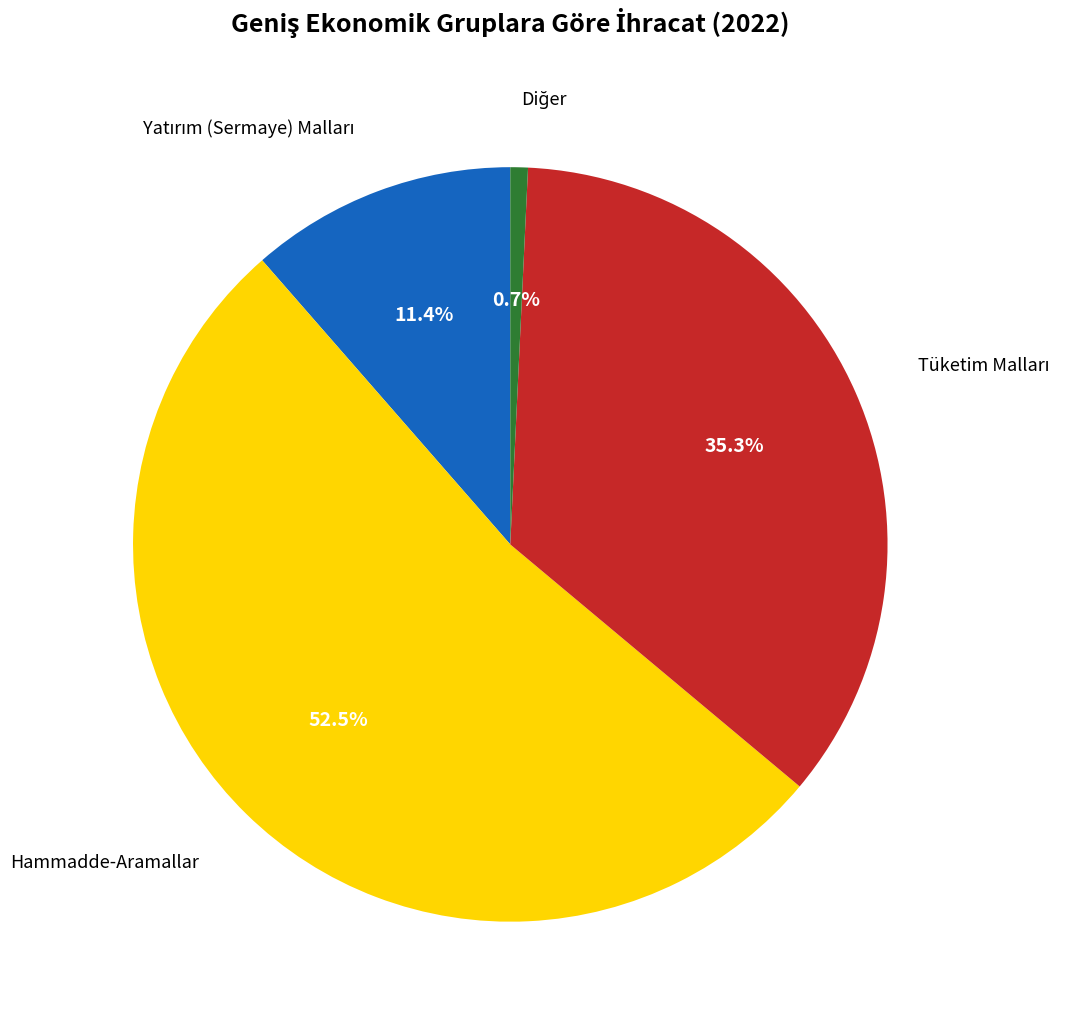

Is there a majority slice in this chart?

Yes